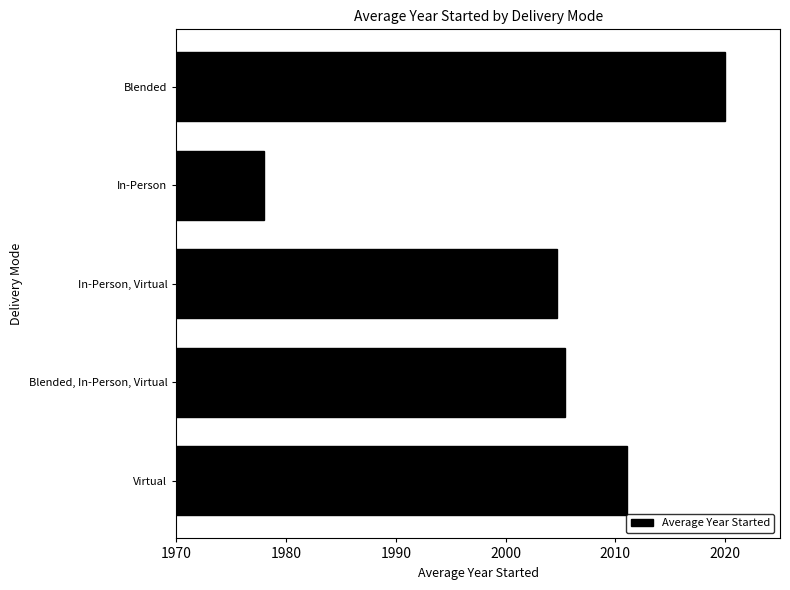

List the labels in order of value, largest first.

Blended, Virtual, Blended, In-Person, Virtual, In-Person, Virtual, In-Person